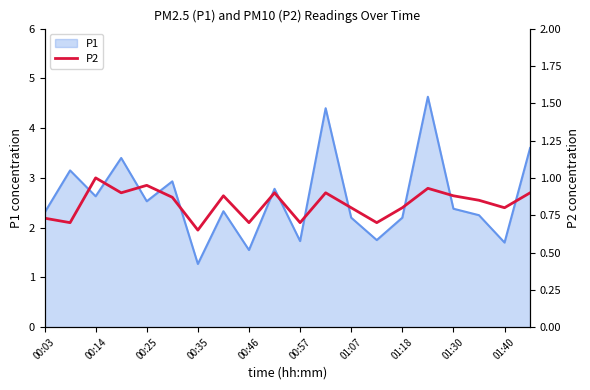

At which label does P1 reach its minimum?

00:35